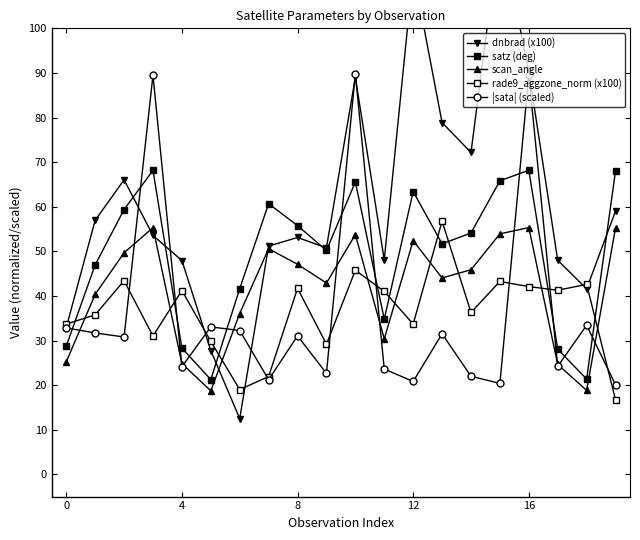

How many values in the scan_angle series exceed 45?

10